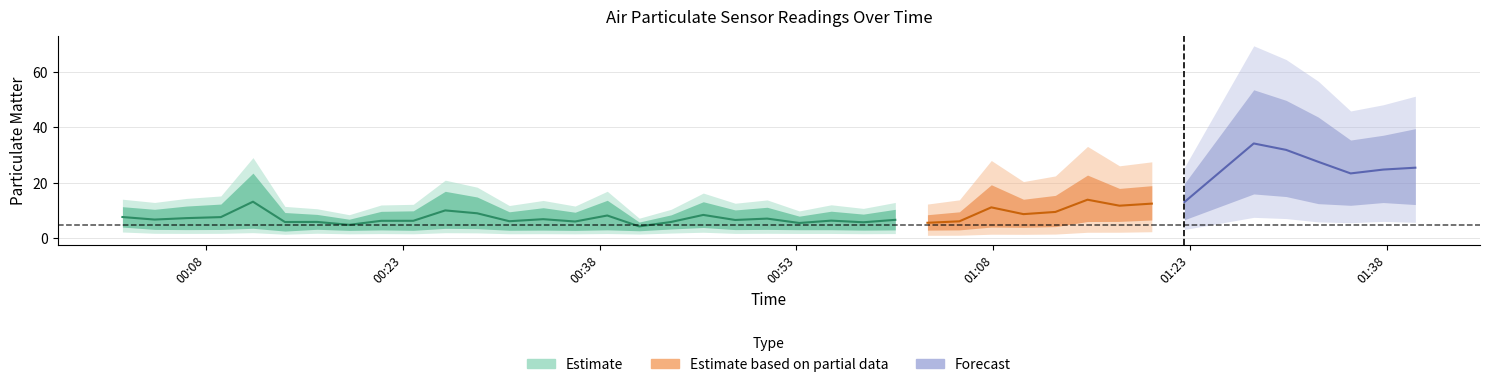

What is the total value across all series at 9?

12.5